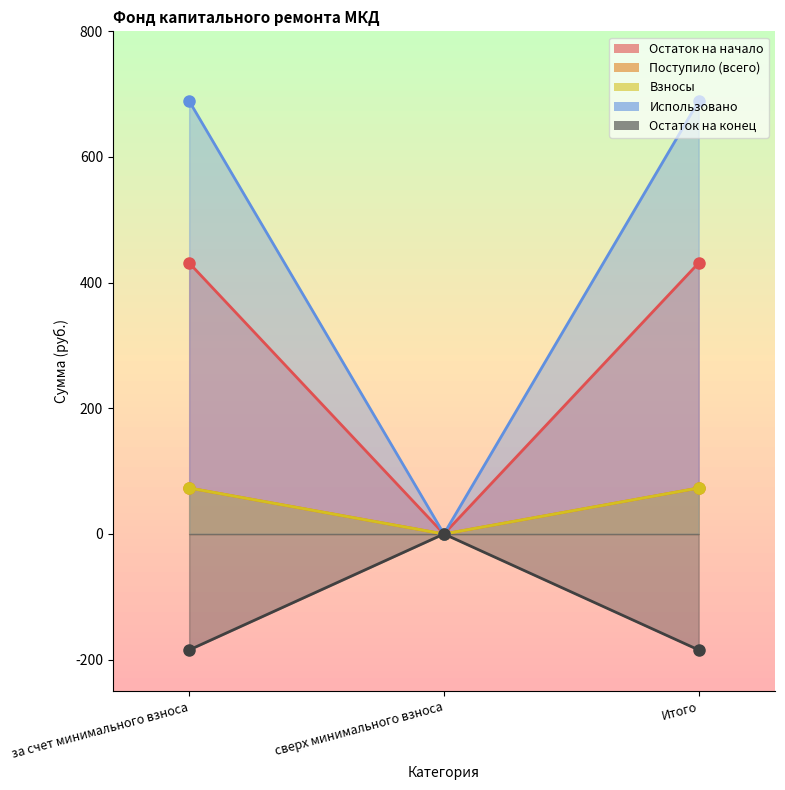

At how many categories does at least one series exceed 604?

2